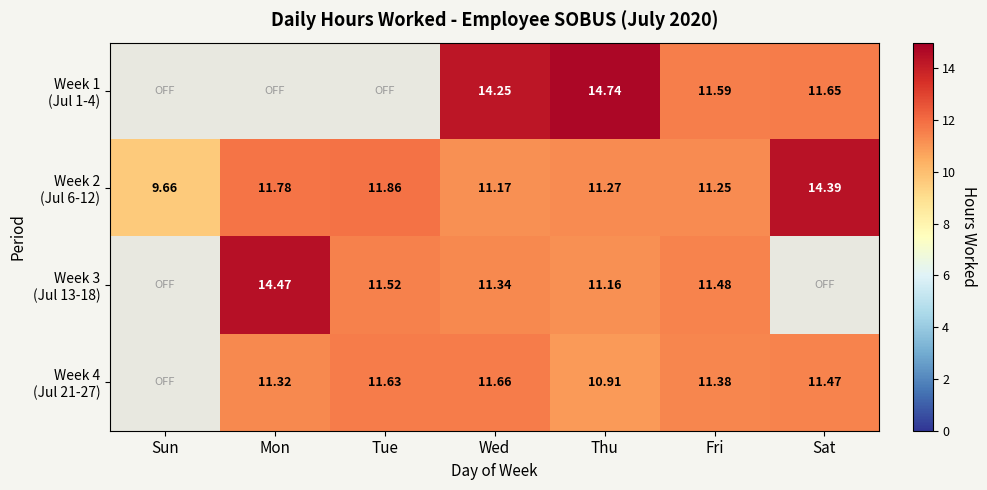

What is the minimum value shown in the chart?

9.7